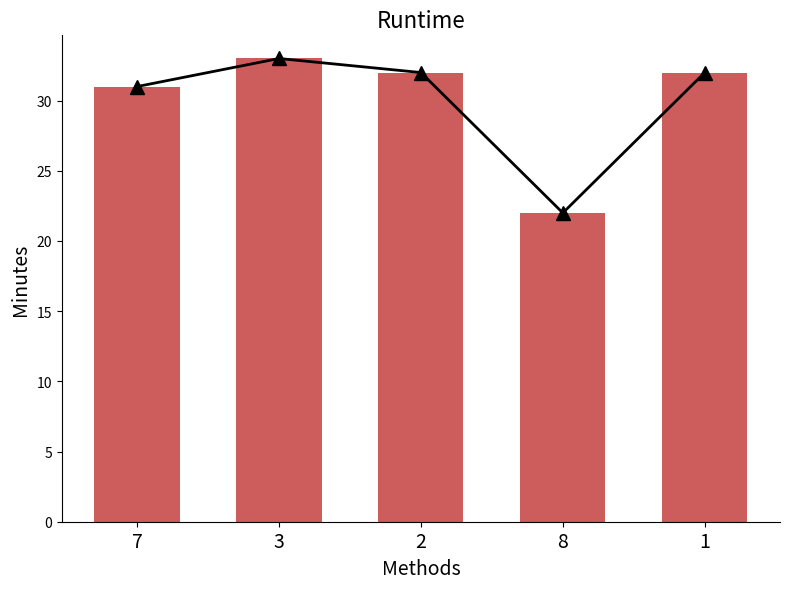

What is the sum of the value values at 8 and 3?

55